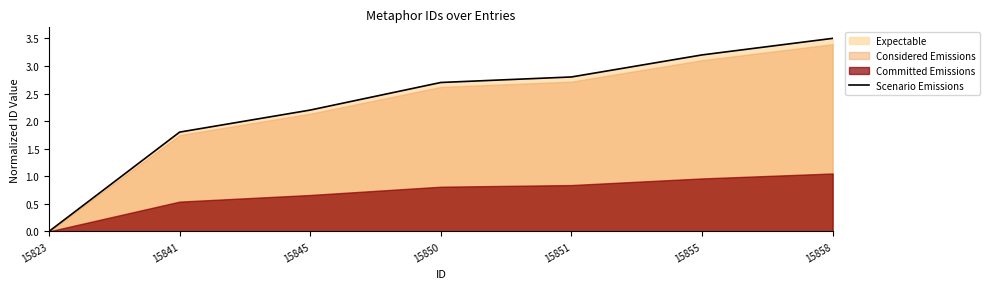

Reading left to right, transcribe all the data shown in this chart.

0.0	1.8	2.2	2.7	2.8	3.2	3.5